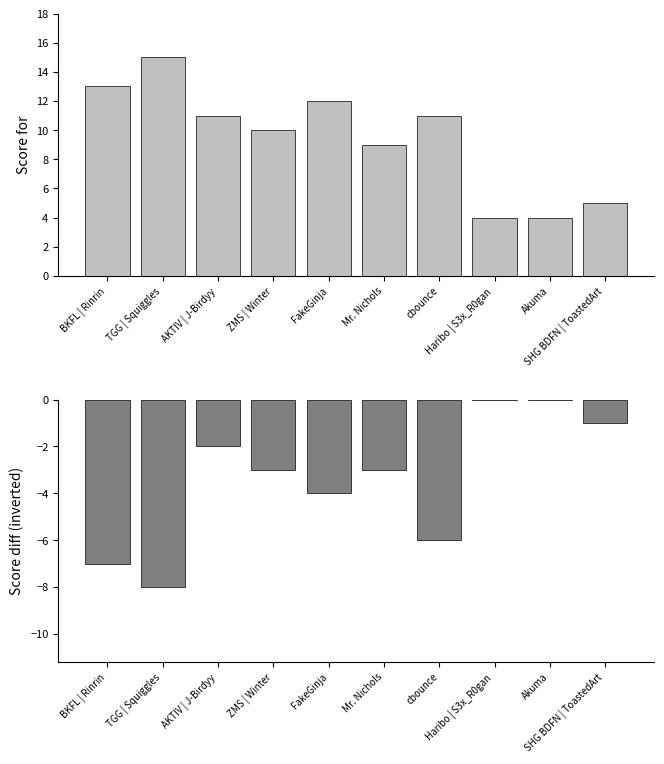

At which label is Score diff closest to -3?

ZMS | Winter